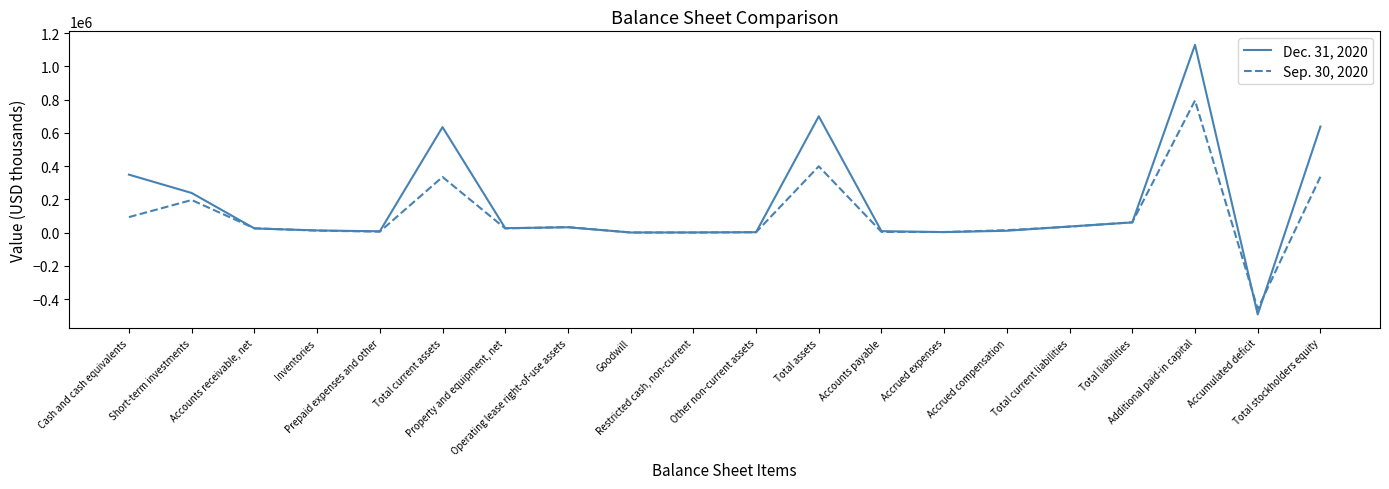

What is the difference between the second highest and minimum values in the Sep. 30, 2020 series?

857337